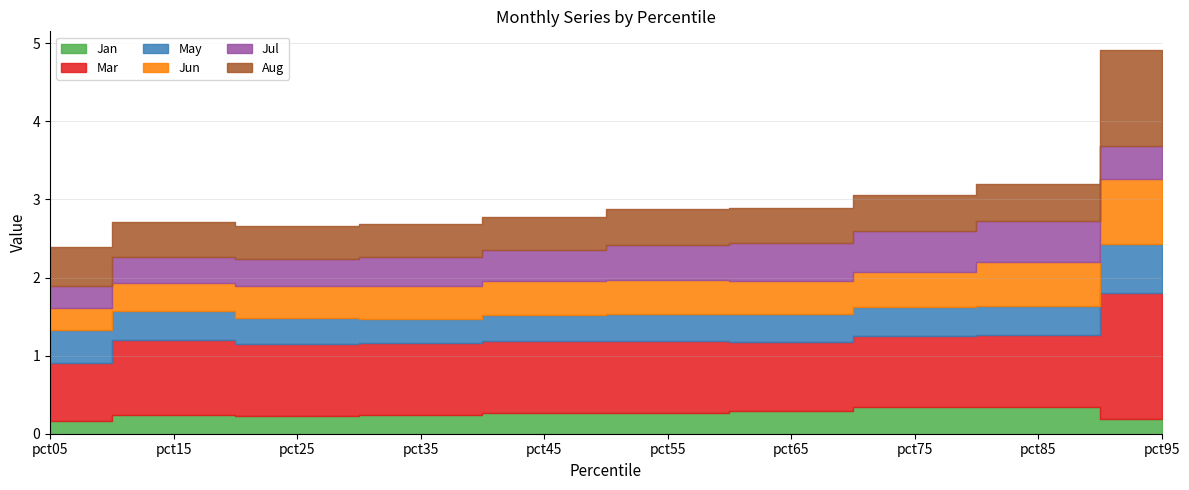

Which series has the largest range (max minus min)?

Mar